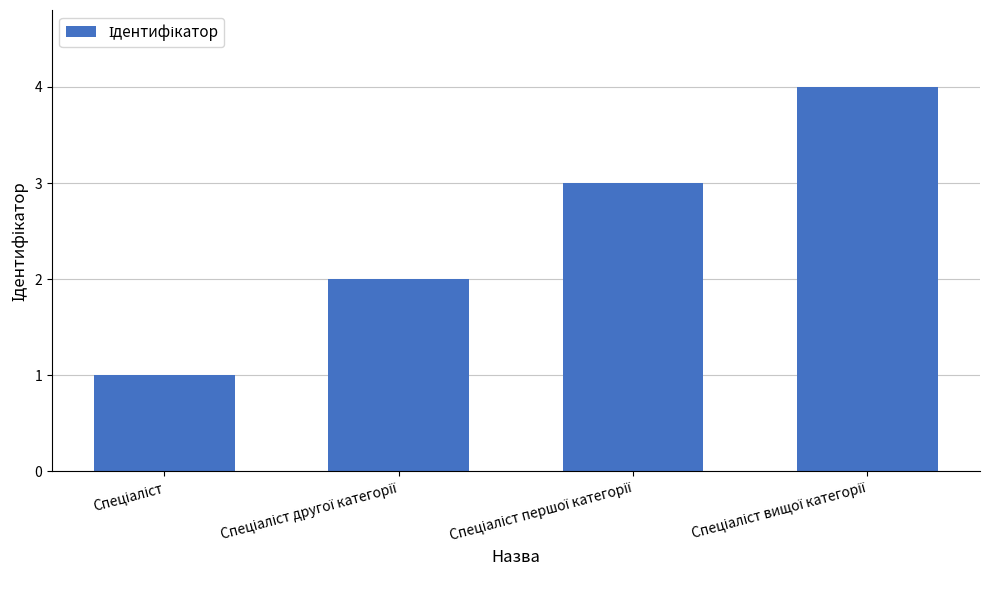

How many data points does each series have?

4